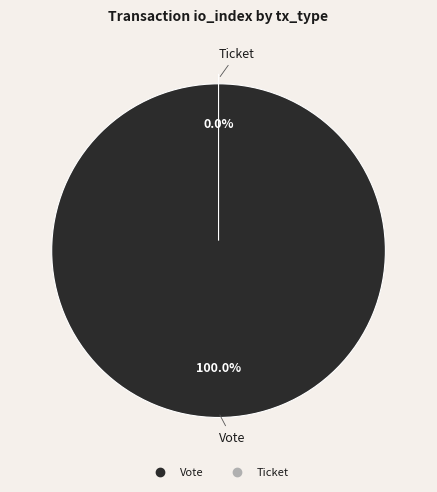

True or false: Vote accounts for 99% of the total.

False